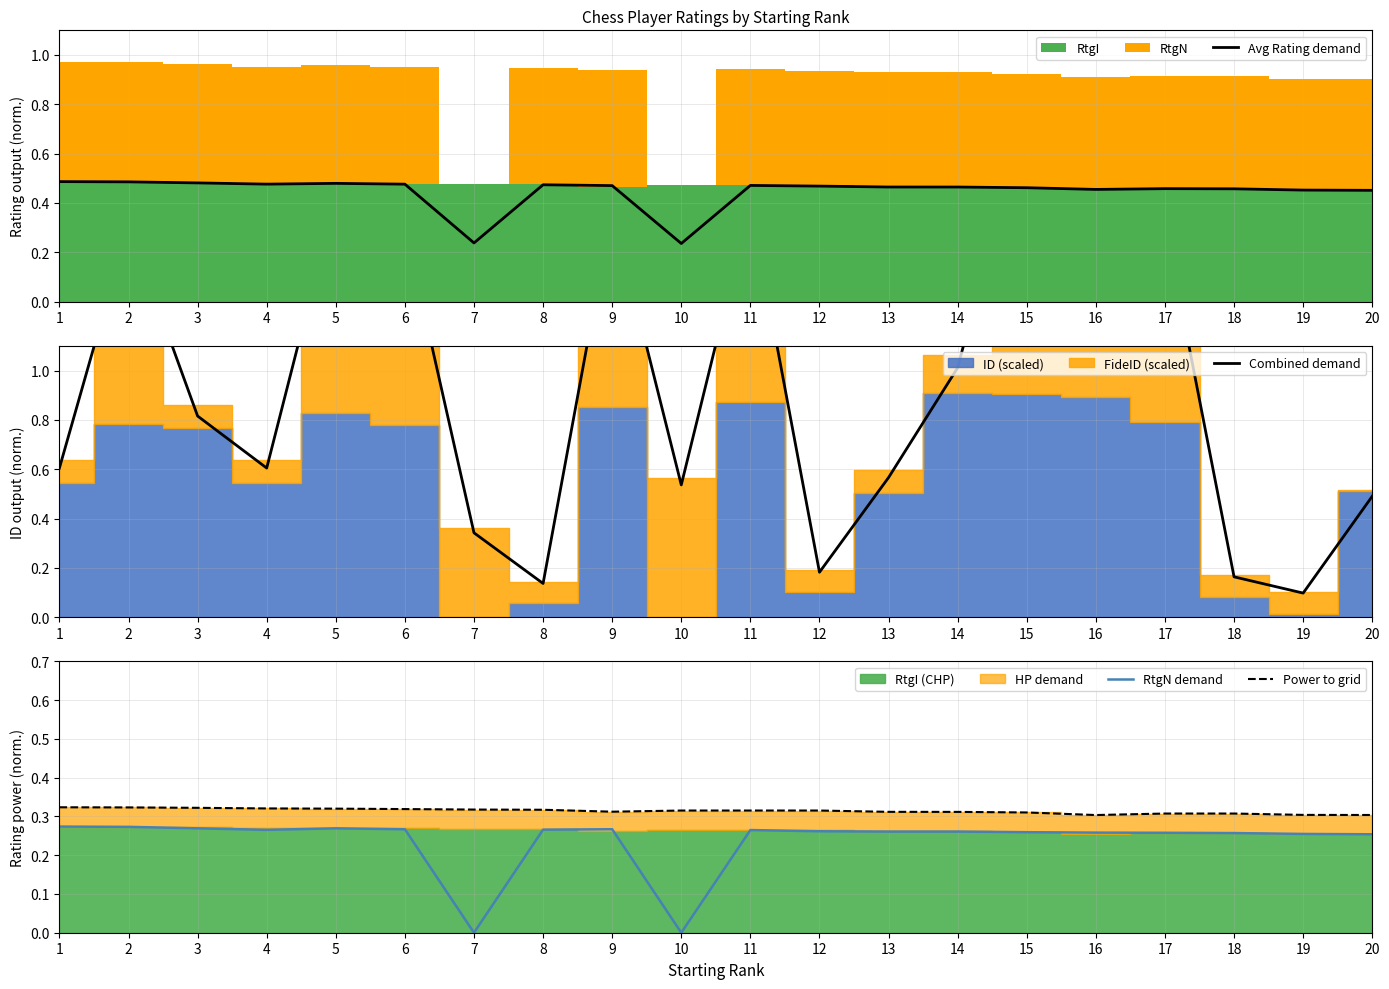

Between 19 and 17, which is larger?

17